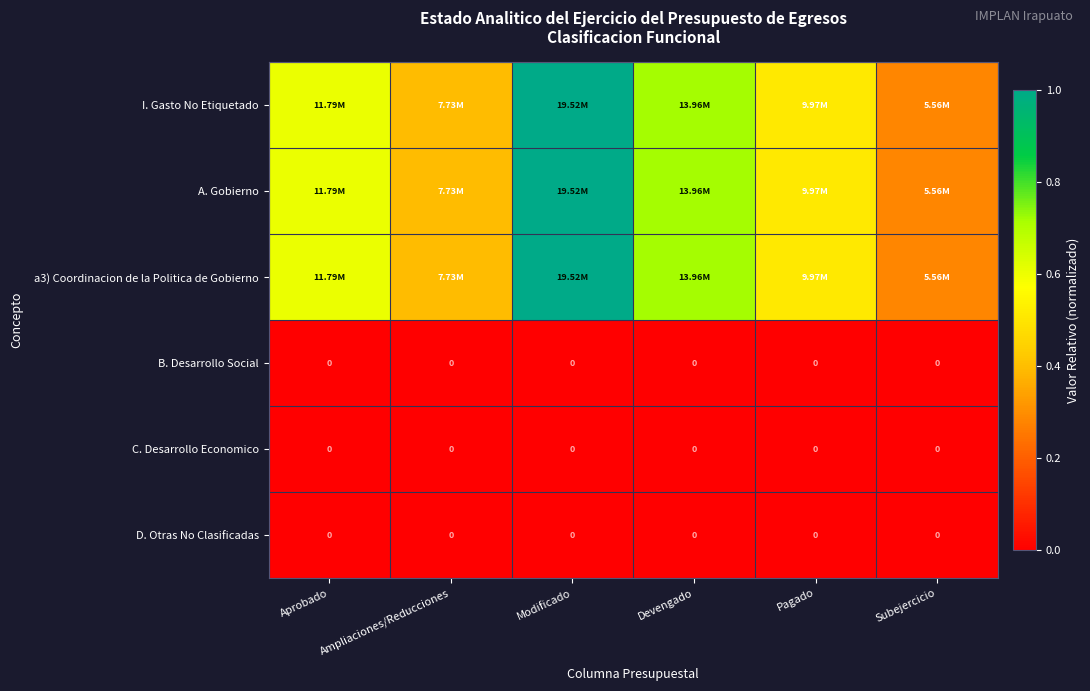

List the series in order of their peak value, lowest first.

B. Desarrollo Social, C. Desarrollo Economico, D. Otras No Clasificadas, I. Gasto No Etiquetado, A. Gobierno, a3) Coordinacion de la Politica de Gobierno